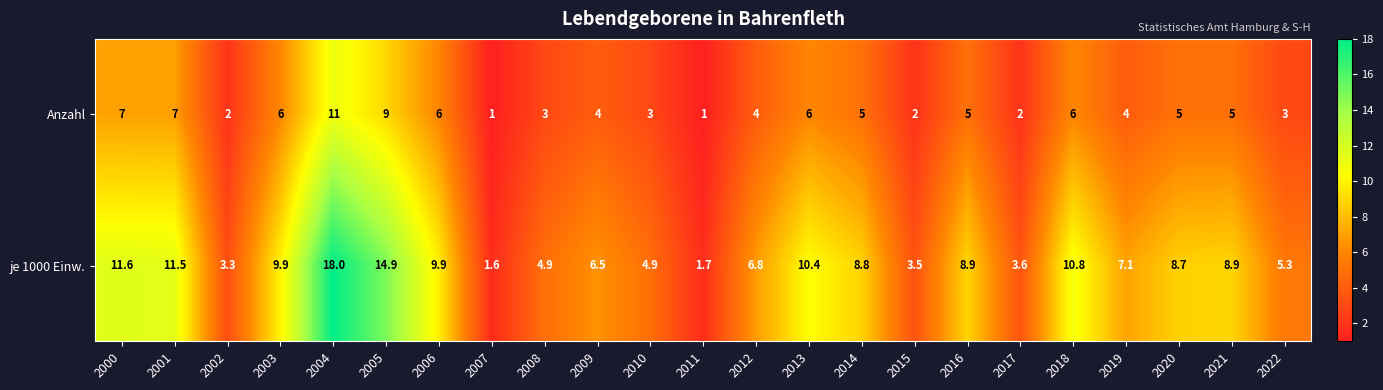

How many data points does each series have?

23